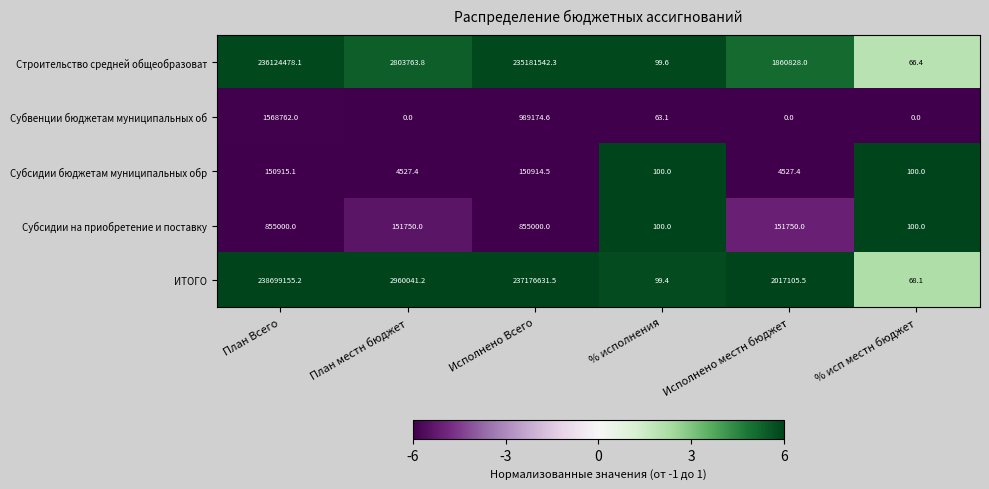

How many distinct data groups are displayed?

5